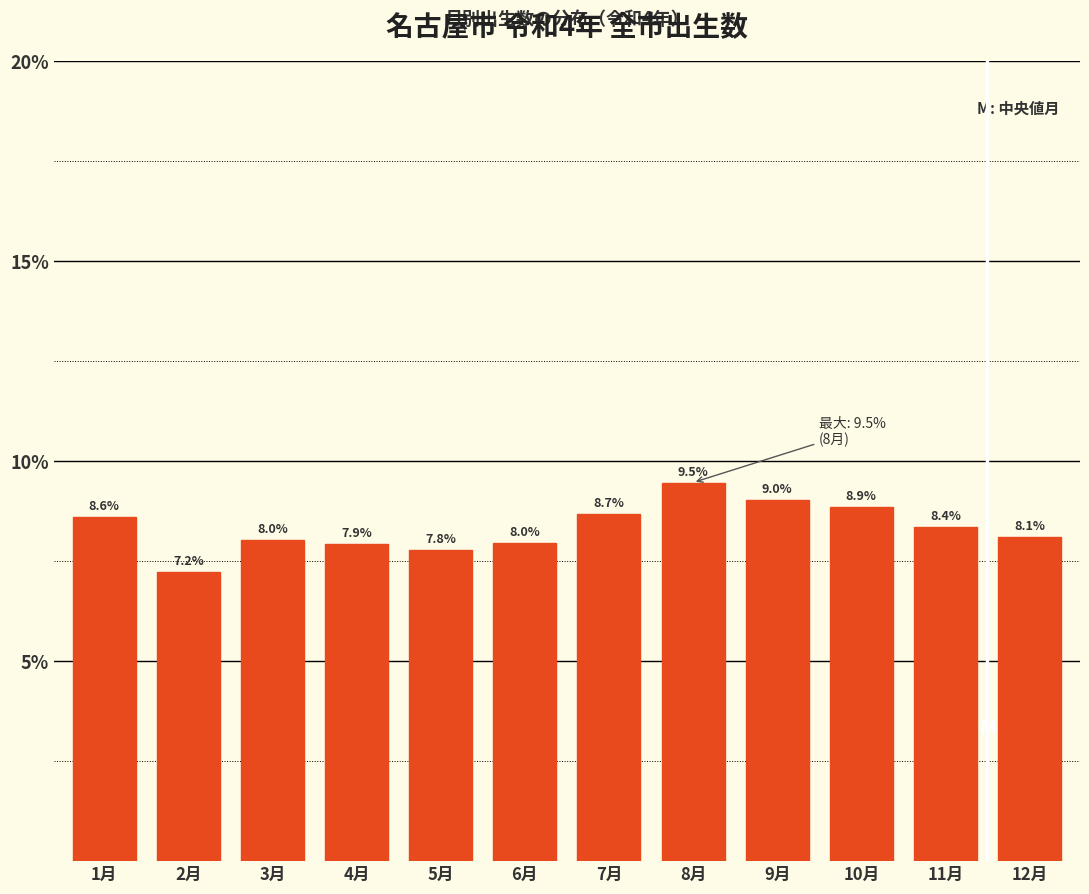

Reading left to right, what are all the values shown in this chart?

1月=8.6	2月=7.2	3月=8.0	4月=7.9	5月=7.8	6月=8.0	7月=8.7	8月=9.5	9月=9.0	10月=8.9	11月=8.4	12月=8.1